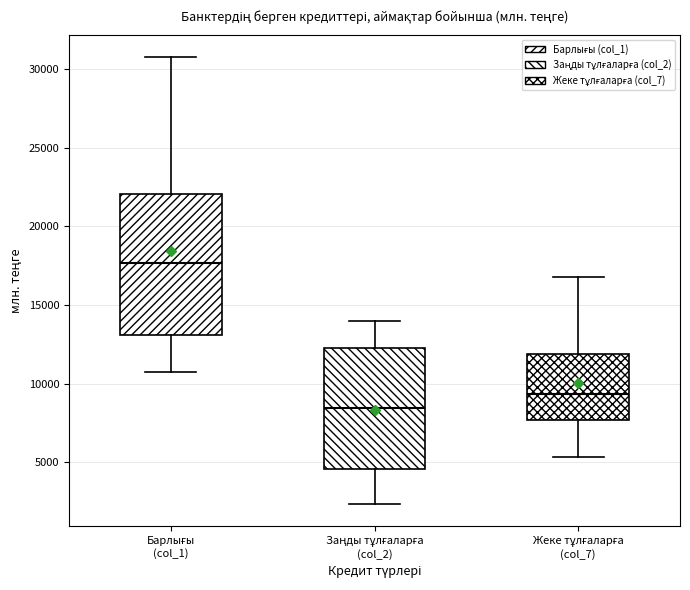

Reading left to right, transcribe this box plot: for each box, give where its median line is, the range the box spans, and where its two whiskers end, as read against the y-axis. The values are not printed on the chart, so give them approximately, as read against the axis.

Барлығы (col_1): median 17500, box 13000 to 22000, whiskers 10500 to 30500
Заңды тұлғаларға (col_2): median 8500, box 4500 to 12000, whiskers 2500 to 14000
Жеке тұлғаларға (col_7): median 9500, box 7500 to 12000, whiskers 5500 to 17000